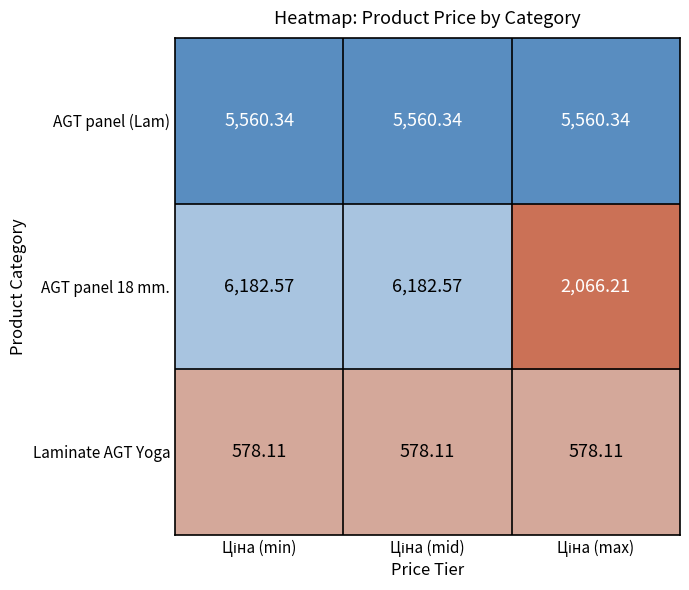

Which series has the largest range (max minus min)?

AGT panel 18 mm.